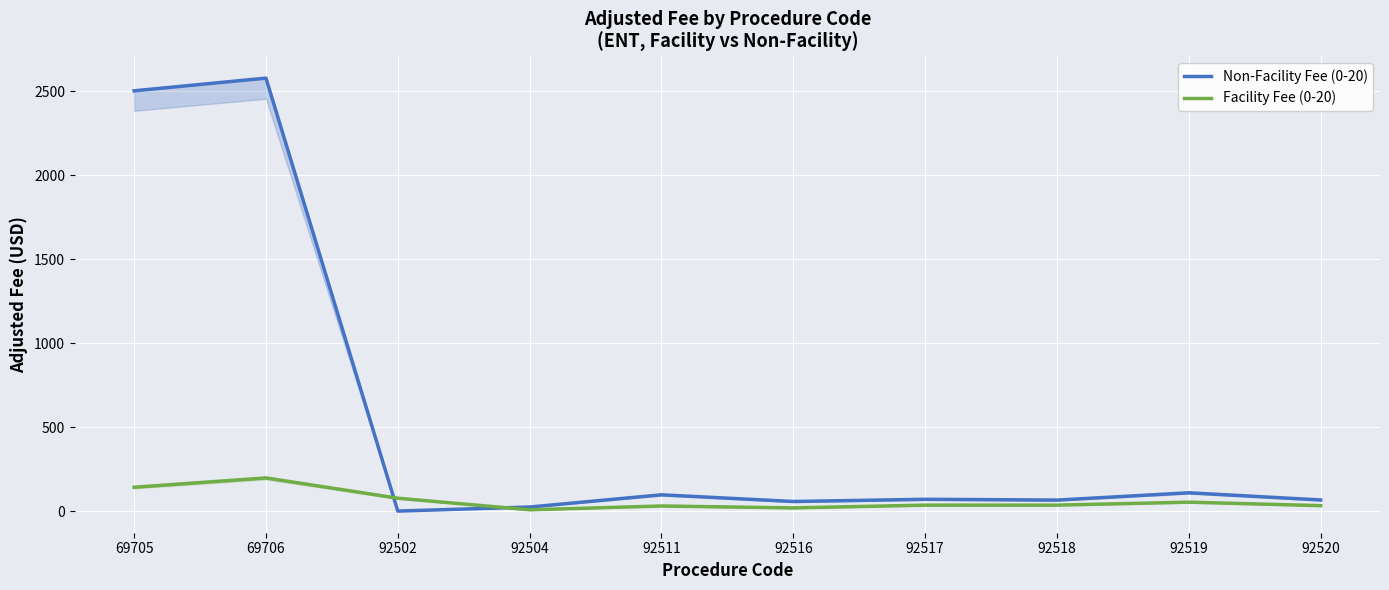

At which category is the sum across all series the highest?

69706